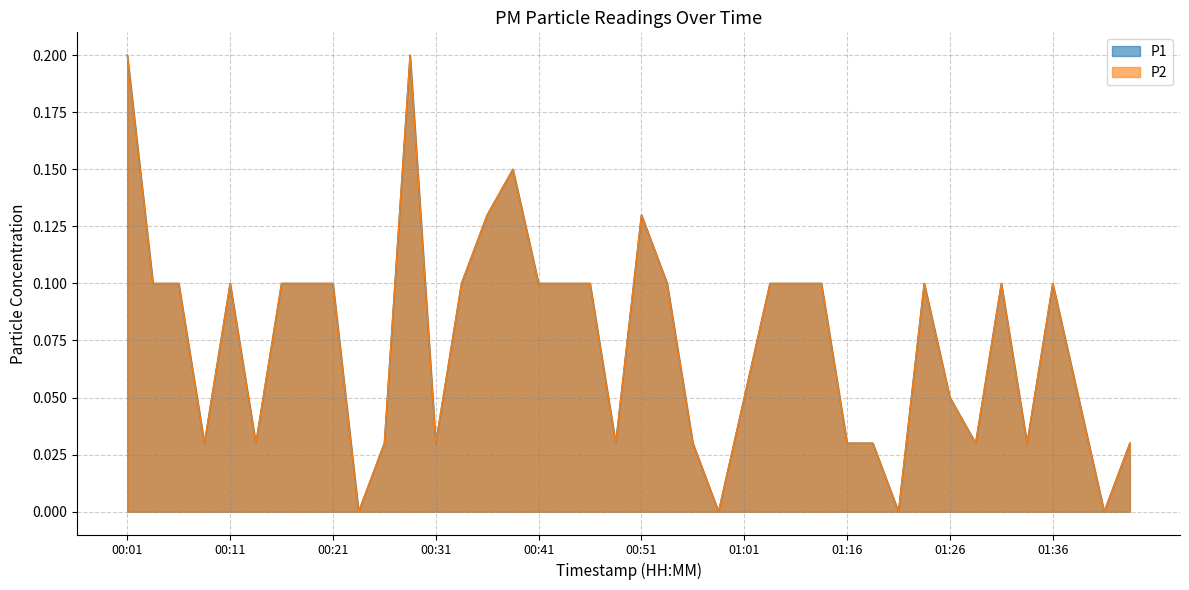

At how many categories does at least one series exceed 0?

36